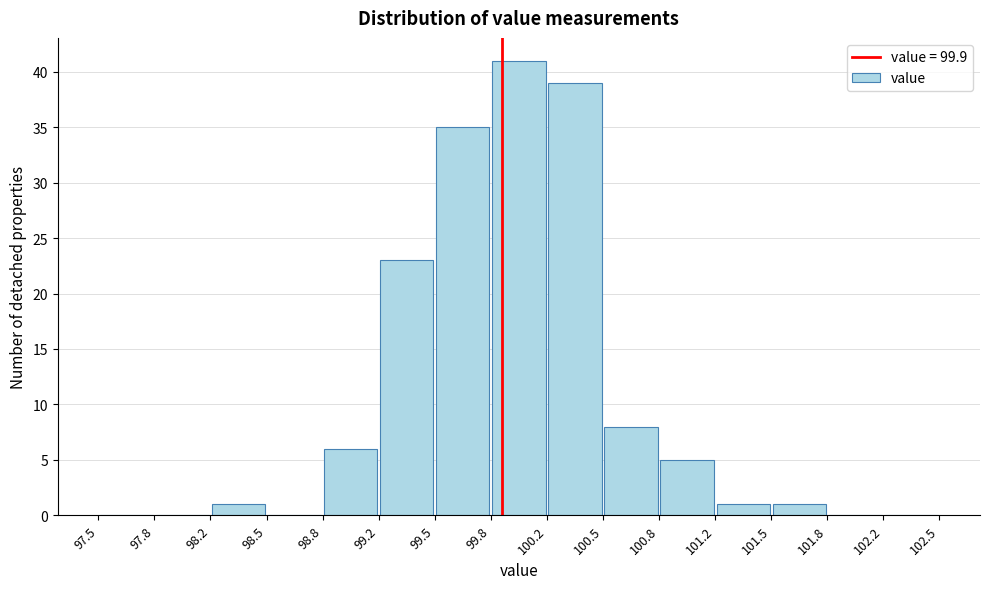

Reading left to right, list every bar in this chart as the range it spans on the x-axis followed by its height. The values are not printed on the chart, so give them approximately, as read against the axis.

97.5 to 97.8: 0
97.8 to 98.2: 0
98.2 to 98.5: 1
98.5 to 98.8: 0
98.8 to 99.2: 6
99.2 to 99.5: 23
99.5 to 99.8: 35
99.8 to 100.2: 41
100.2 to 100.5: 39
100.5 to 100.8: 8
100.8 to 101.2: 5
101.2 to 101.5: 1
101.5 to 101.8: 1
101.8 to 102.2: 0
102.2 to 102.5: 0